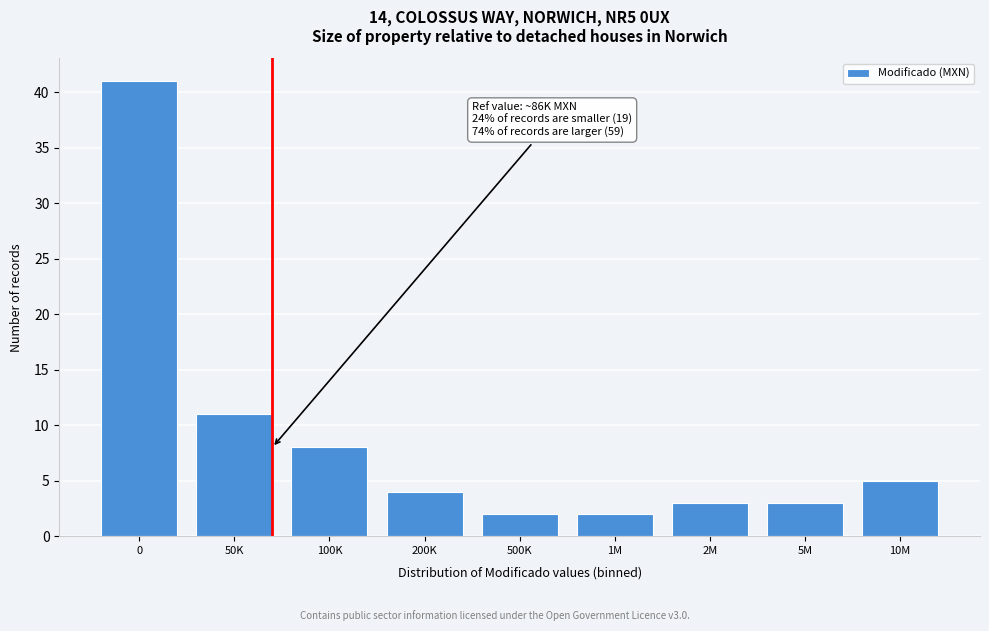

Reading right to left, list all the values displayed in this chart.

10M=5	5M=3	2M=3	1M=2	500K=2	200K=4	100K=8	50K=11	0=41